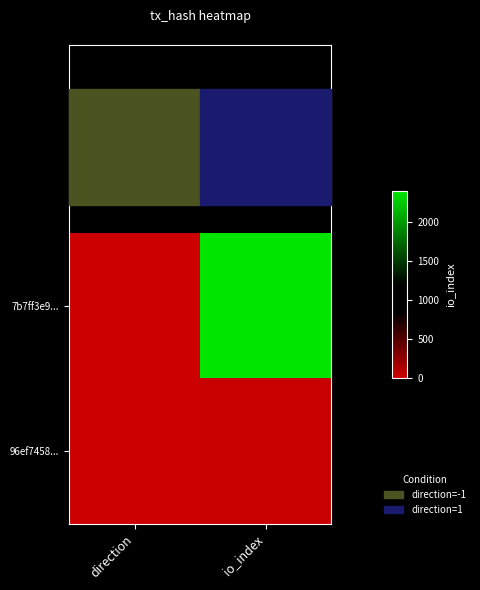

Reading left to right, transcribe all the data shown in this chart.

7b7ff3e9...: direction=-1	io_index=2395
96ef7458...: direction=1	io_index=13